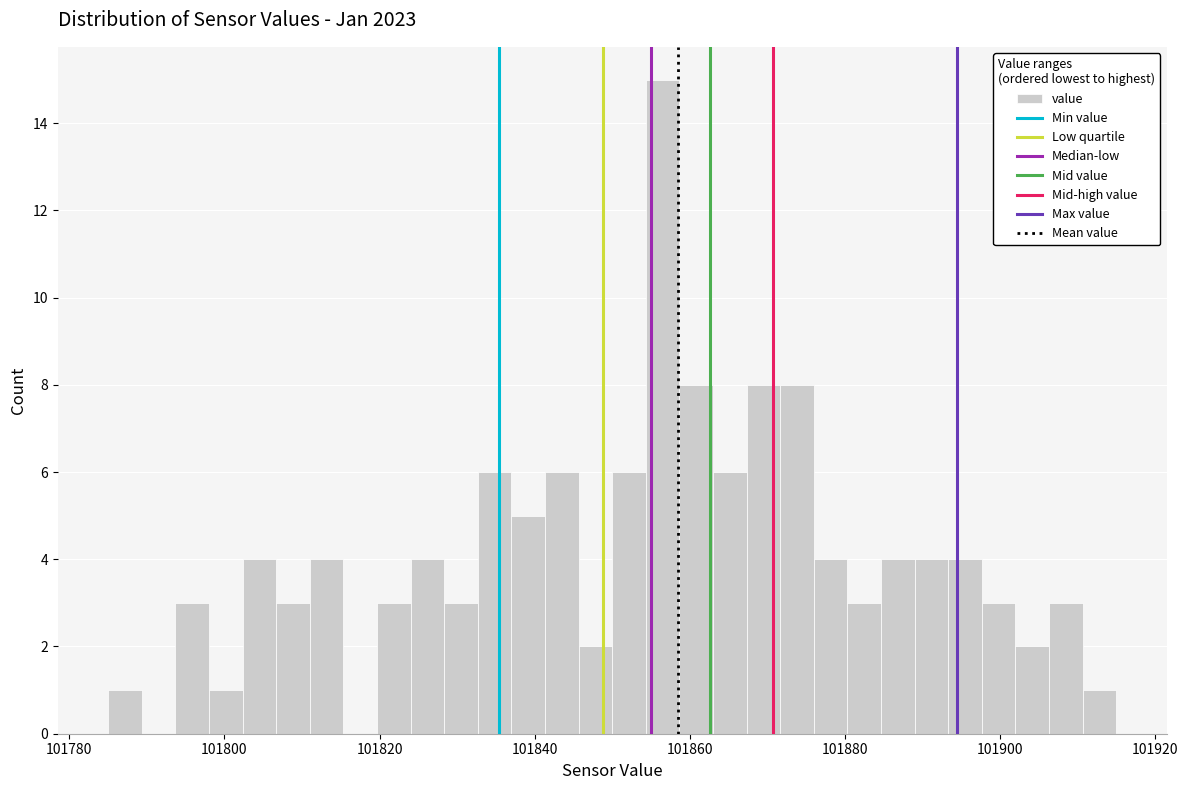

Read against the x-axis, roughly where is the centre of the tallest bar?

101856